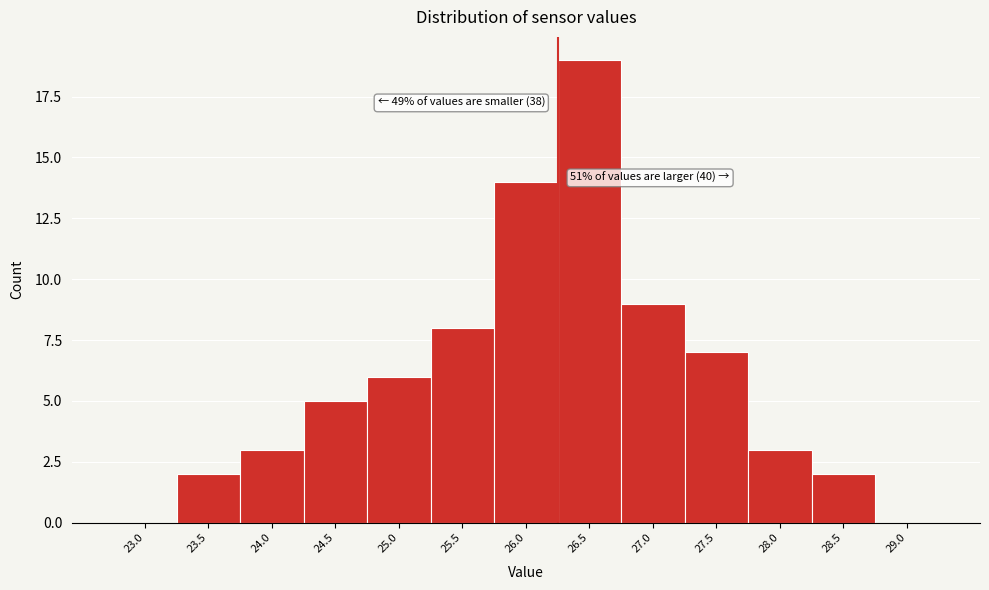

Reading left to right, transcribe all the data shown in this chart.

23.0=0	23.5=2	24.0=3	24.5=5	25.0=6	25.5=8	26.0=14	26.5=19	27.0=9	27.5=7	28.0=3	28.5=2	29.0=0